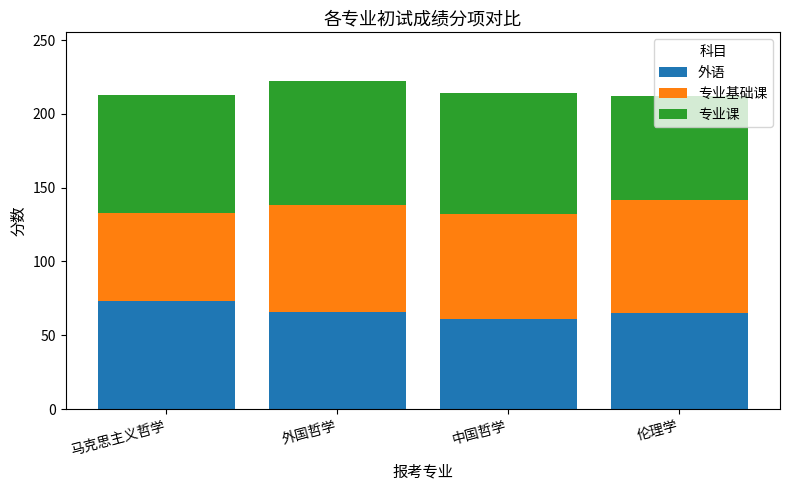

At which category is the sum across all series the highest?

外国哲学